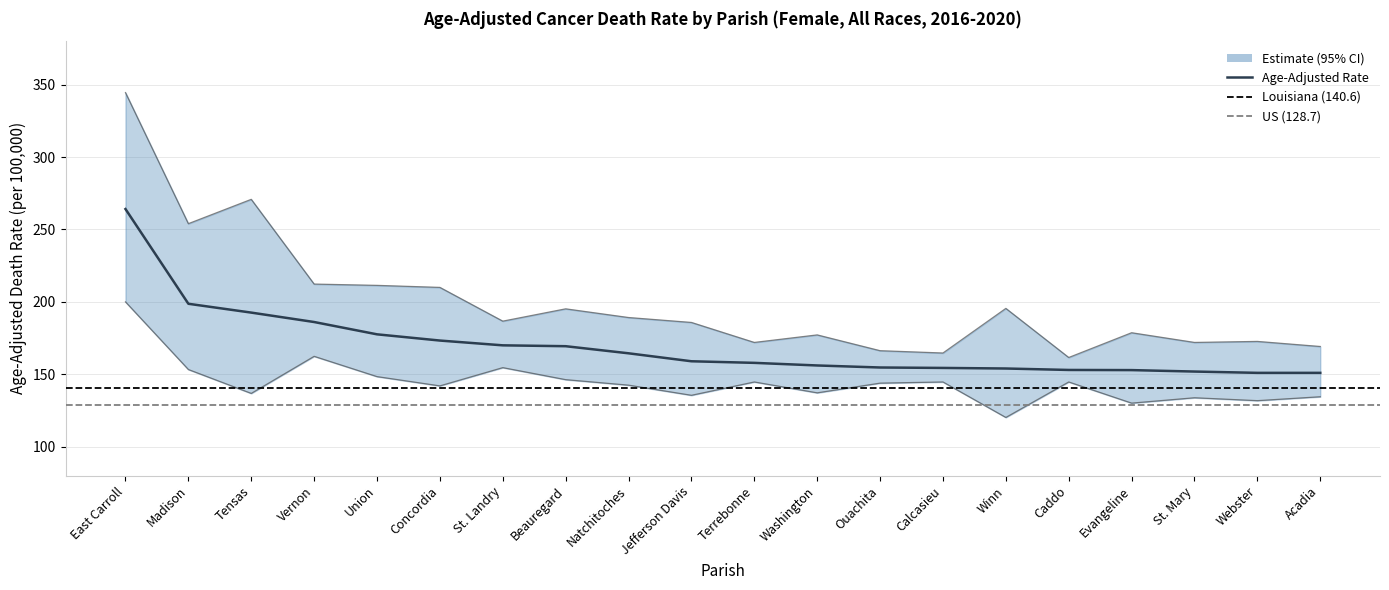

What is the lowest value of the Age-Adjusted Rate series?

151.0